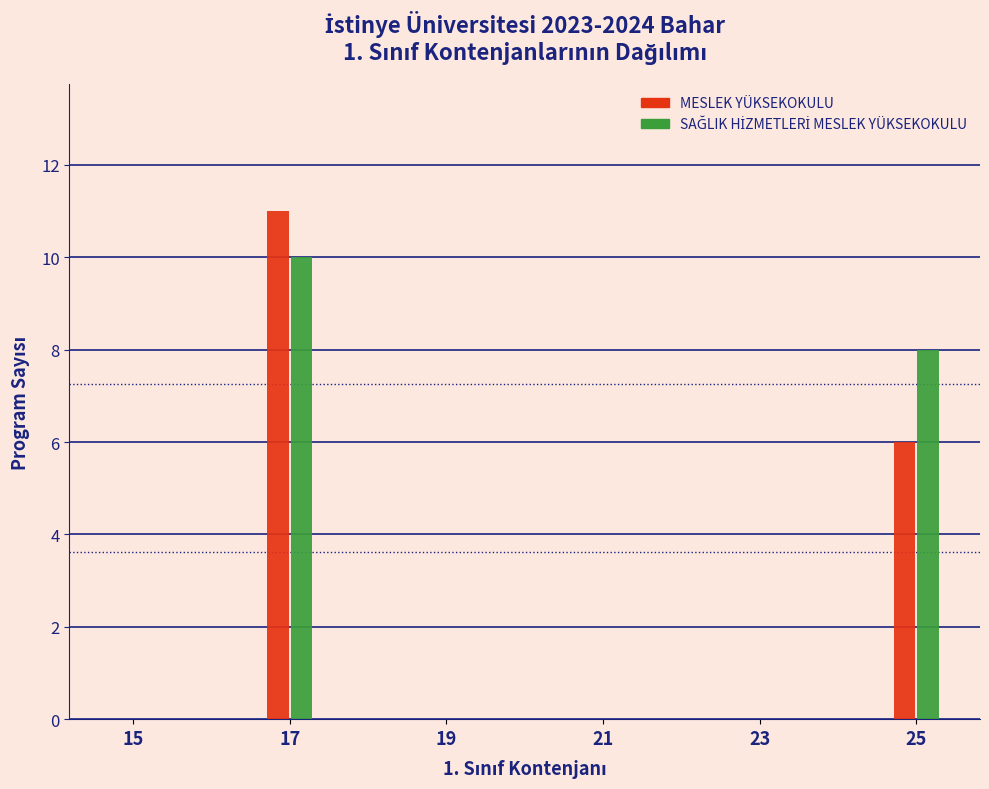

Which series changed the most between 17 and 23?

MESLEK YÜKSEKOKULU